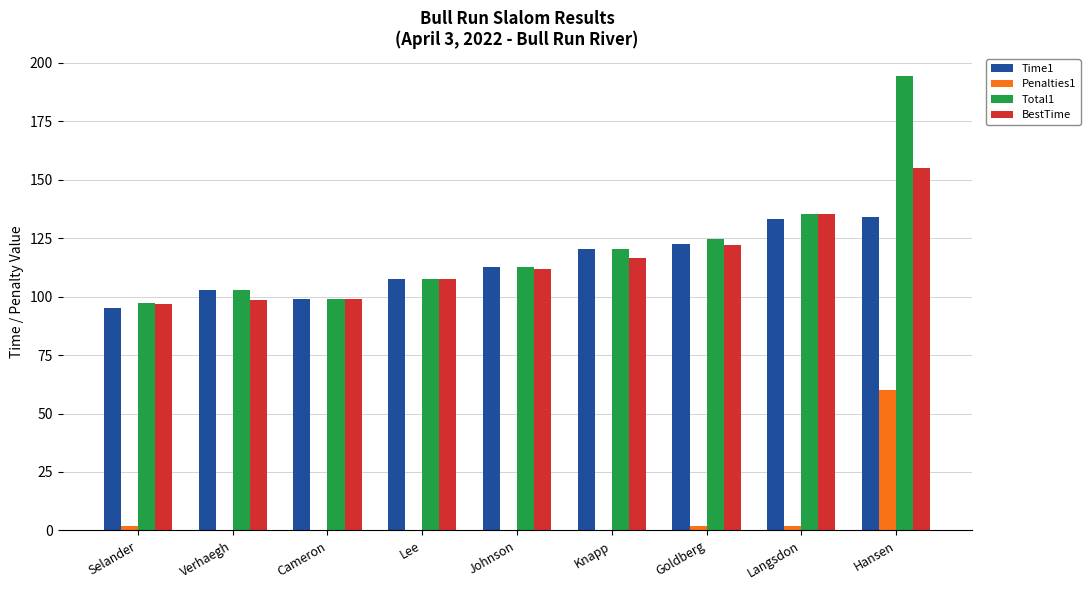

Are the bars horizontal?

No